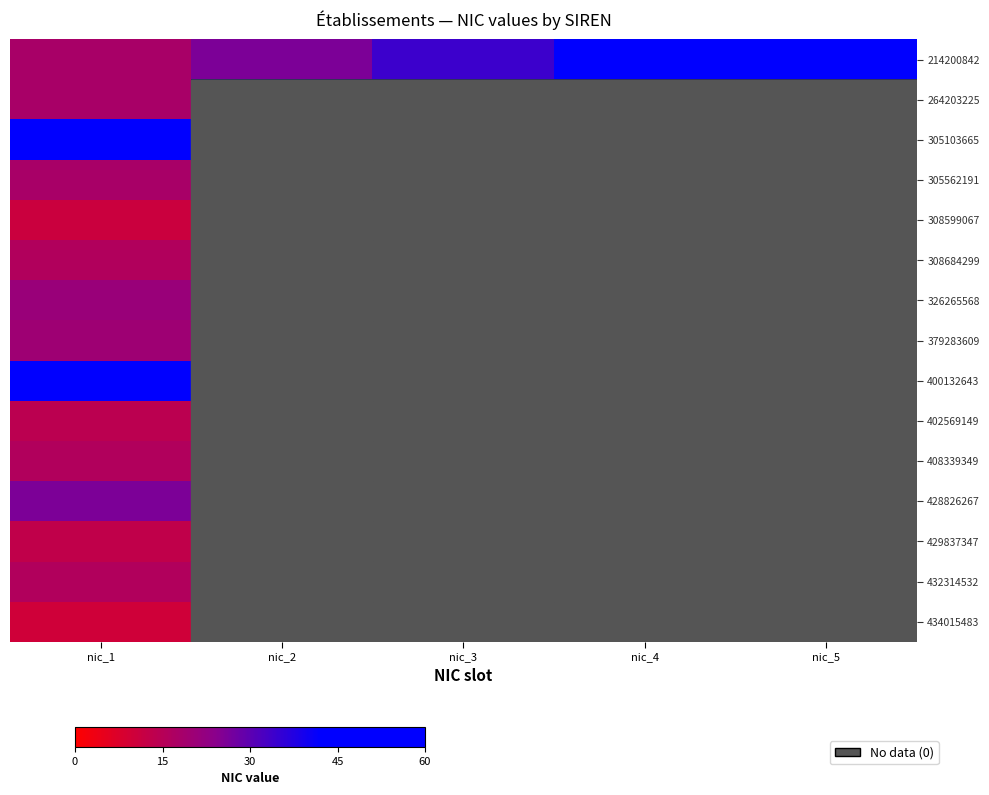

What is the spread (max minus min) of values at nic_4?

42